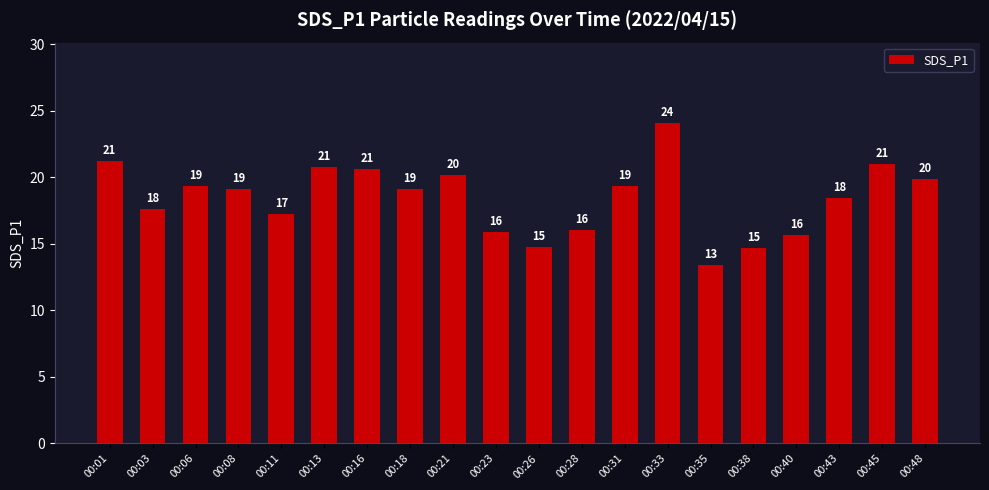

What is the average value?

18.4